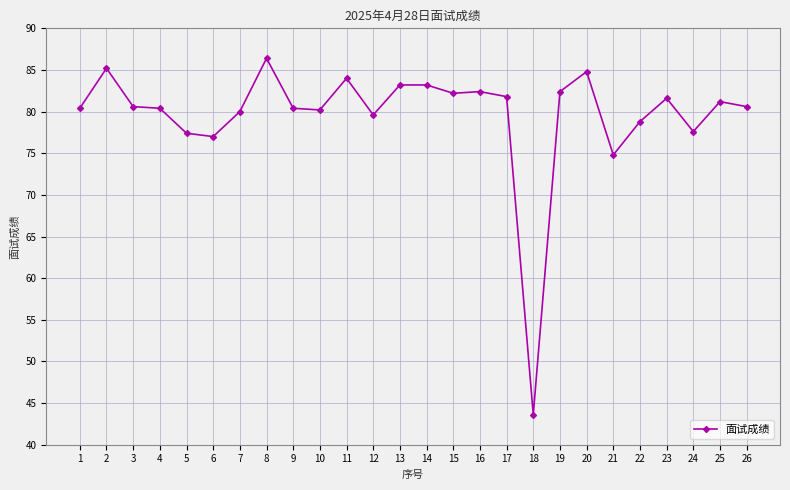

What is the sum of the values at 15 and 9?

162.6